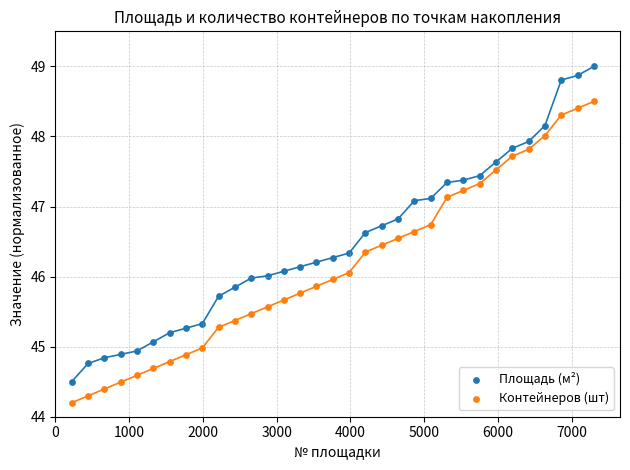

Which series reaches the minimum Y coordinate?

Контейнеров (шт)